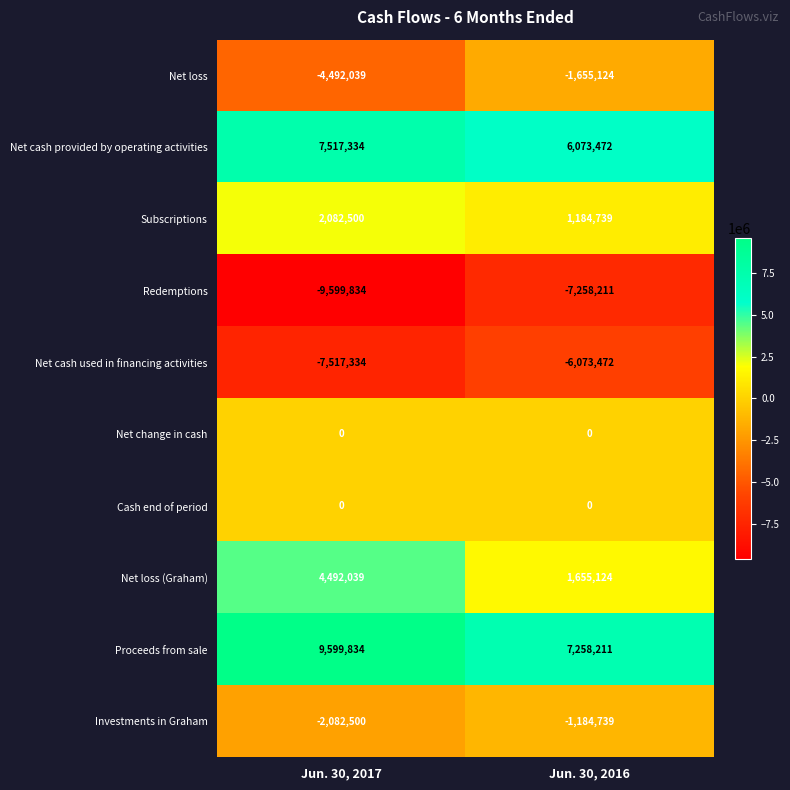

The value of Net loss at Jun. 30, 2017 is -4492039. True or false?

True